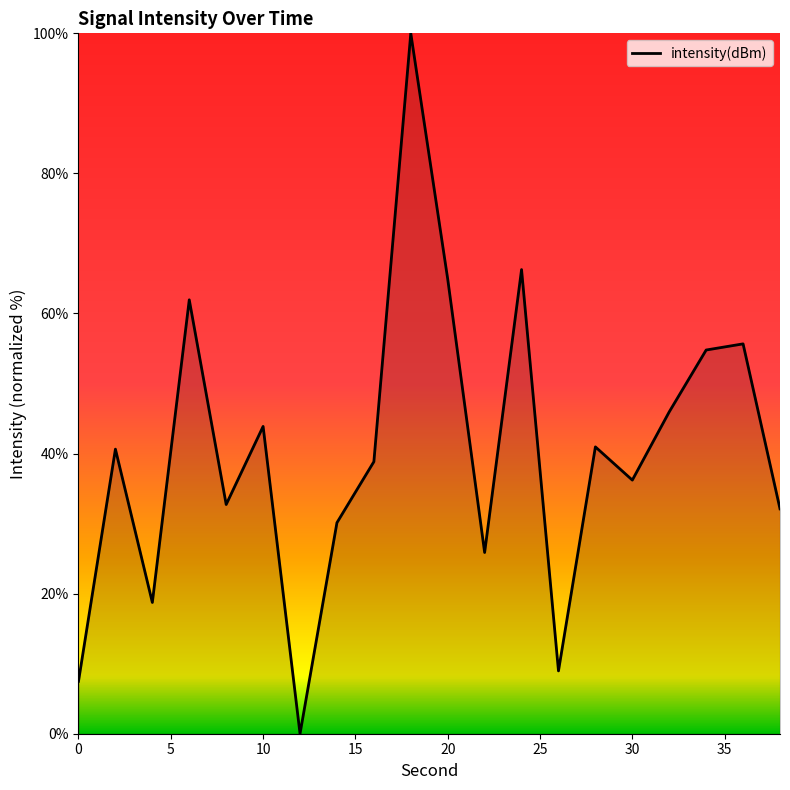

What is the greatest value displayed?

100.0